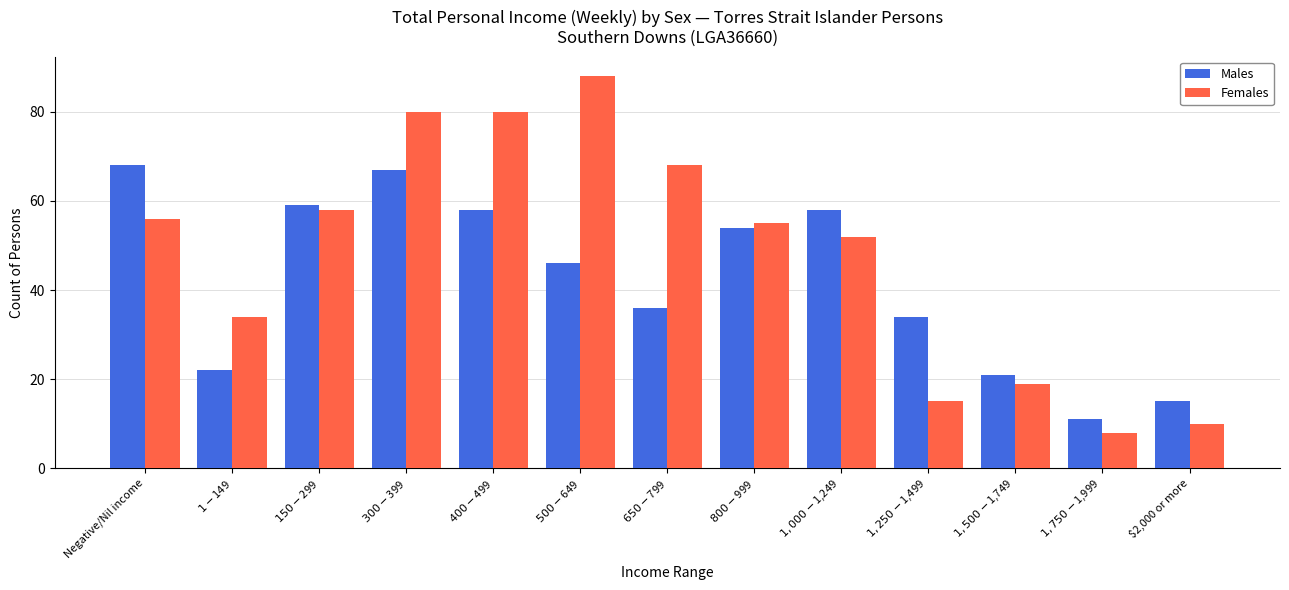

Reading left to right, list all the values displayed in this chart.

Males: 68	22	59	67	58	46	36	54	58	34	21	11	15
Females: 56	34	58	80	80	88	68	55	52	15	19	8	10